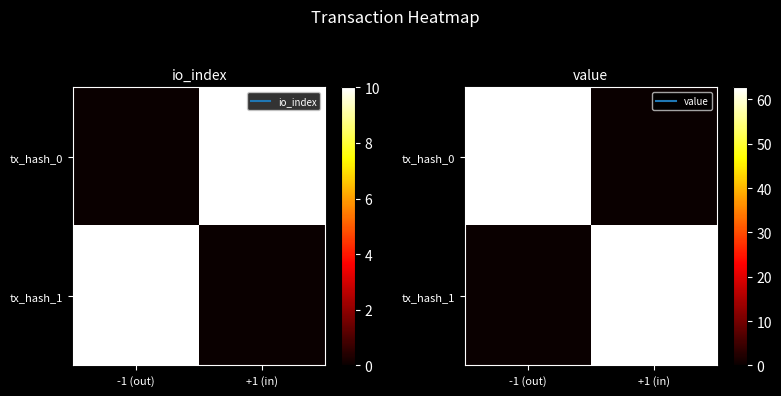

Where does the tx_hash_0 series first go above 62?

-1 (out)